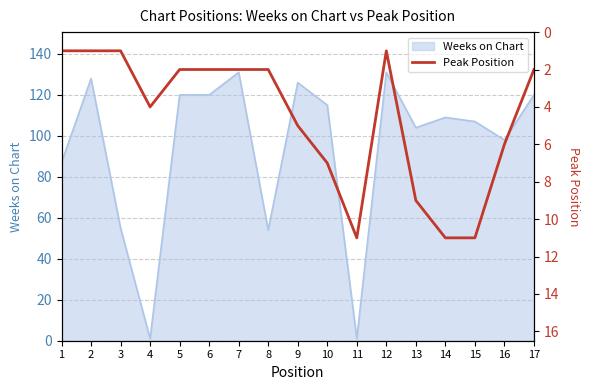

Is it true that the value at 5 is 2?

True